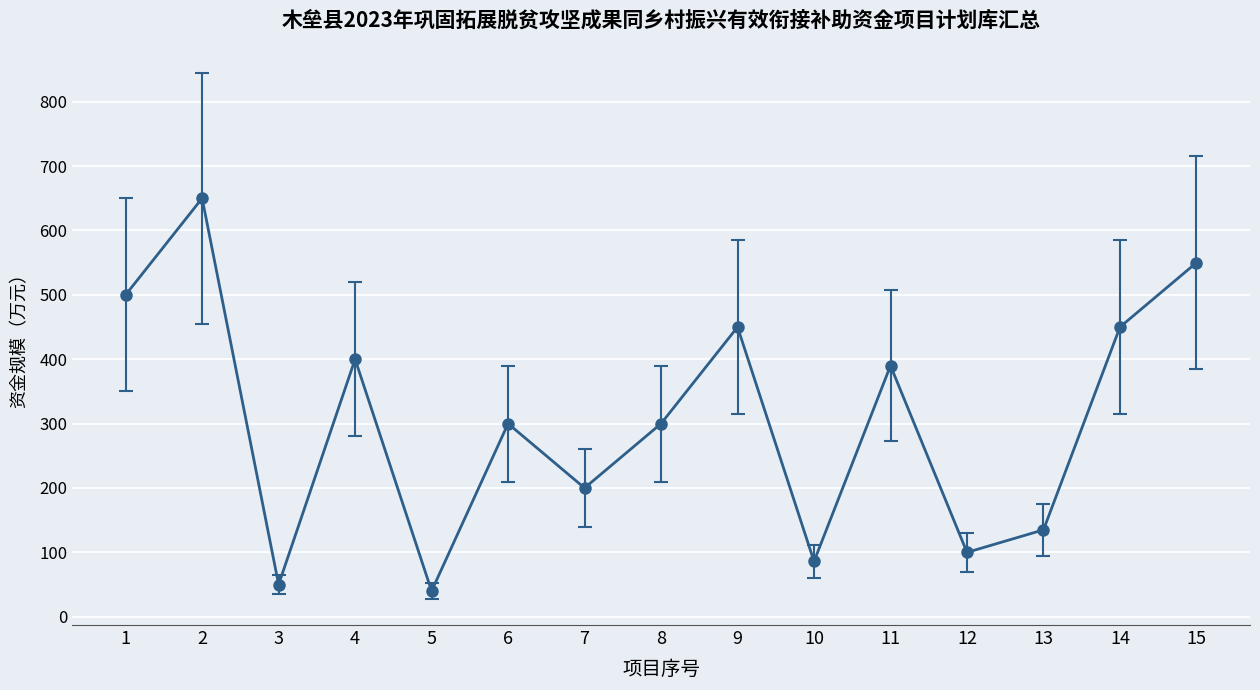

Where does the data first go above 300?

1